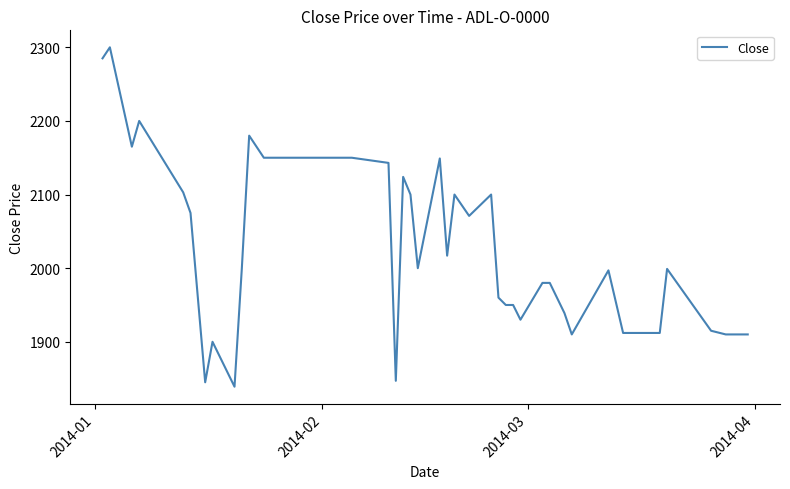

What is the difference between the maximum and minimum values?

461